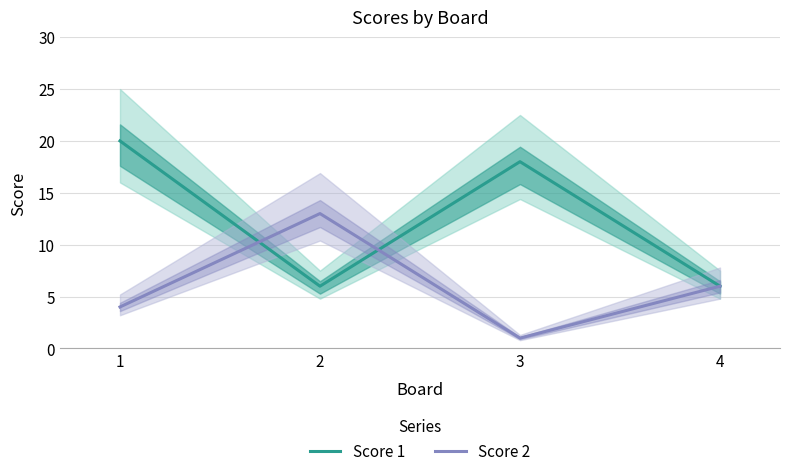

What is the average value of the Score 2 series?

6